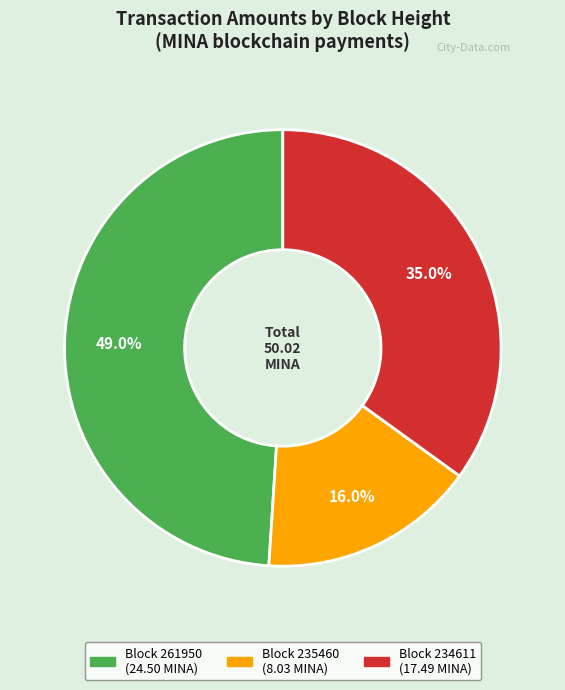

How many segments does this pie chart have?

3